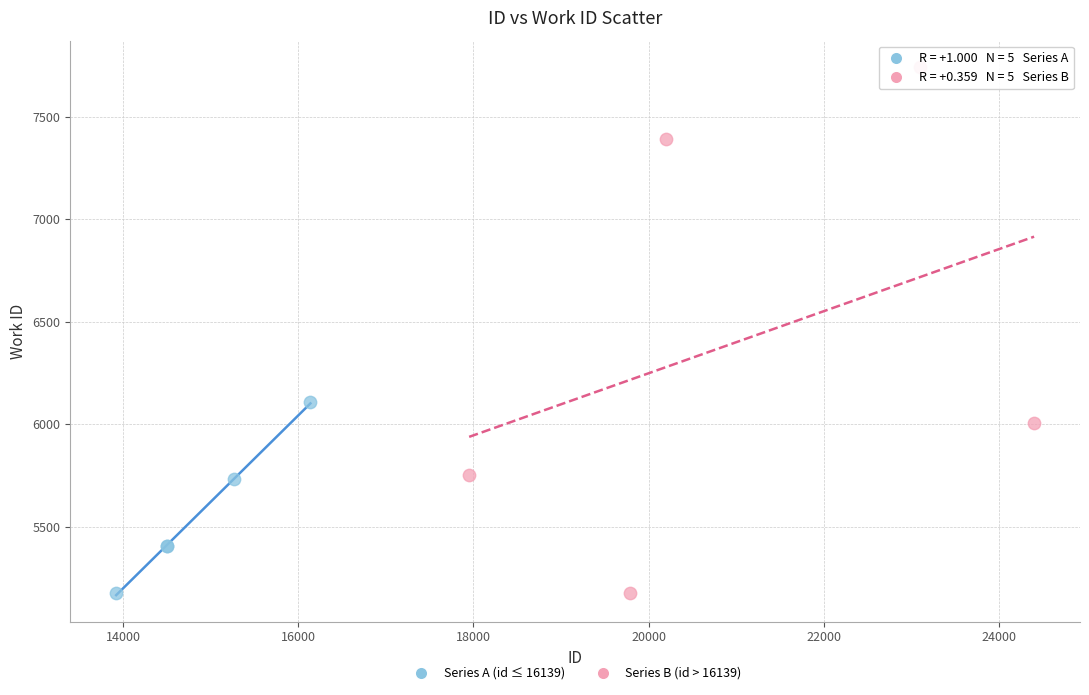

Which series has the widest spread of Y values?

Series B (id > 16139)